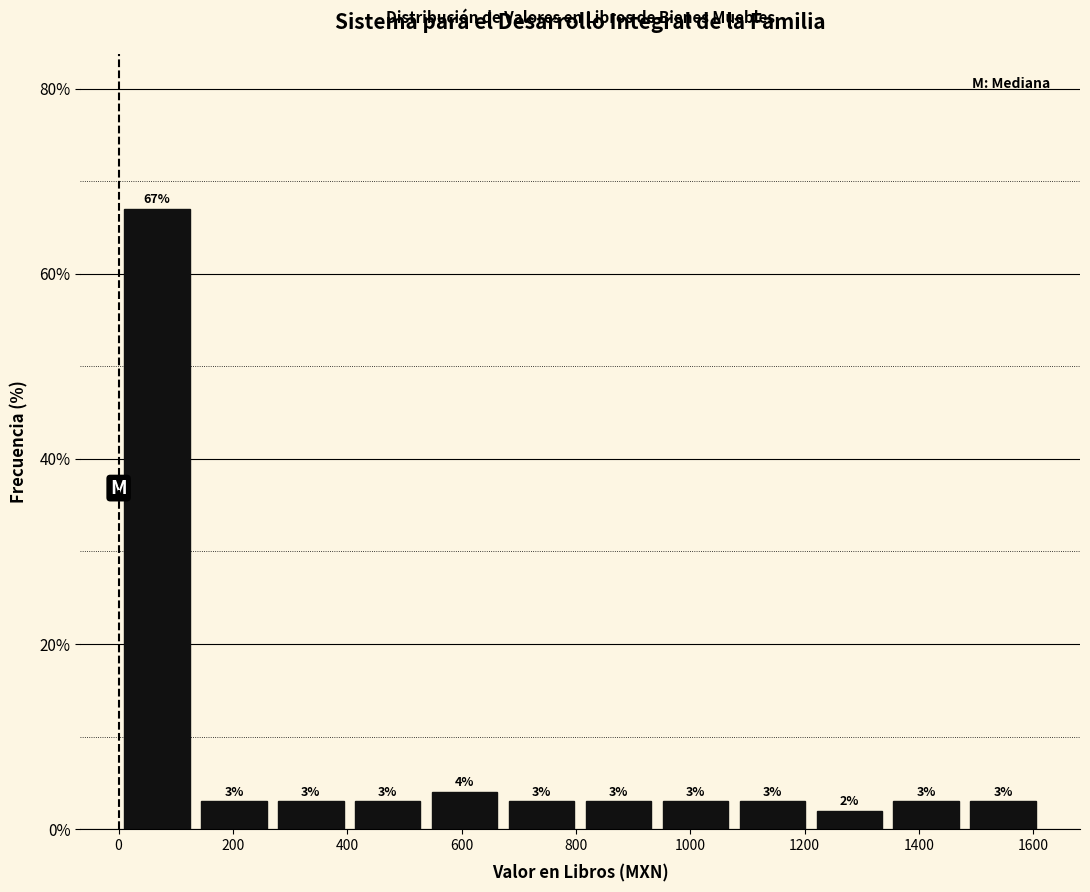

How tall is the bar that spans 1080 to 1220 on the x-axis? The bar edges are not printed on the chart, so give them approximately, as read against the axis.

3